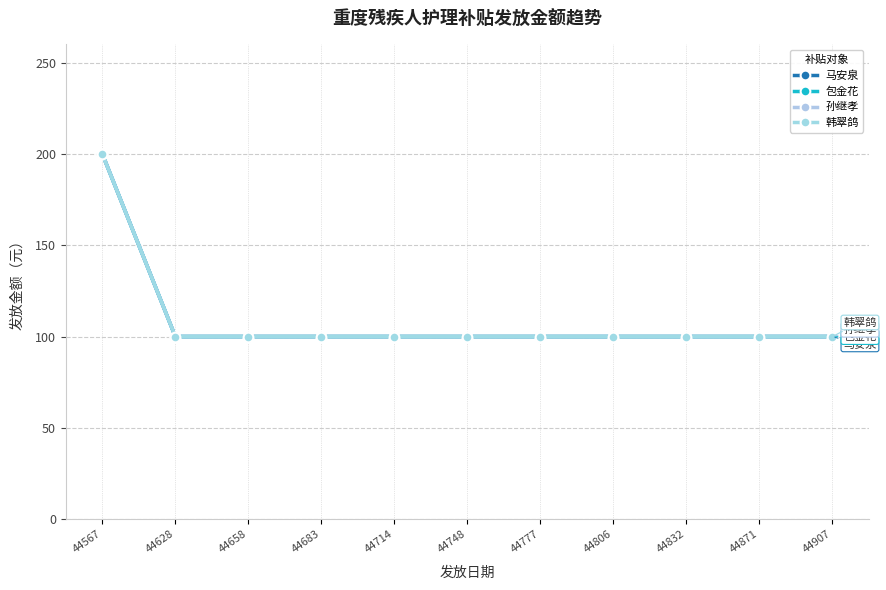

Reading left to right, extract all data points from this chart.

马安泉: 44567=200	44628=100	44658=100	44683=100	44714=100	44748=100	44777=100	44806=100	44832=100	44871=100	44907=100
包金花: 44567=200	44628=100	44658=100	44683=100	44714=100	44748=100	44777=100	44806=100	44832=100	44871=100	44907=100
孙继孝: 44567=200	44628=100	44658=100	44683=100	44714=100	44748=100	44777=100	44806=100	44832=100	44871=100	44907=100
韩翠鸽: 44567=200	44628=100	44658=100	44683=100	44714=100	44748=100	44777=100	44806=100	44832=100	44871=100	44907=100